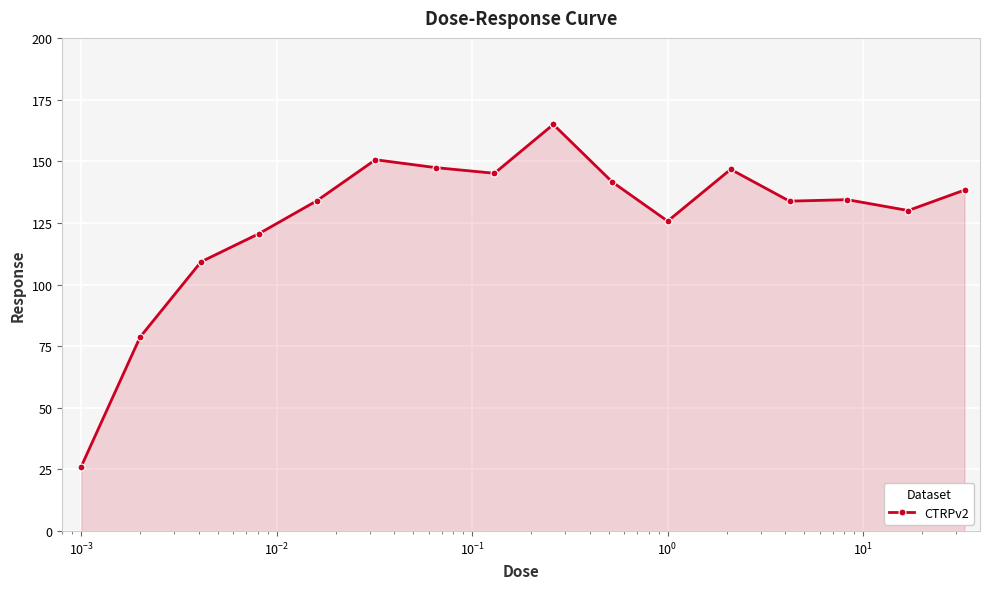

How many categories are shown in the chart?

16